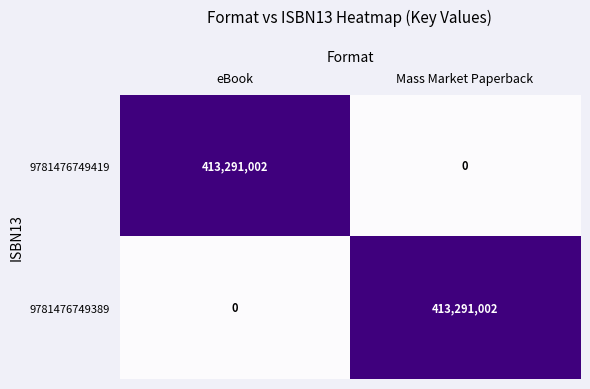

The value of 9781476749419 at eBook is 106659985. True or false?

False